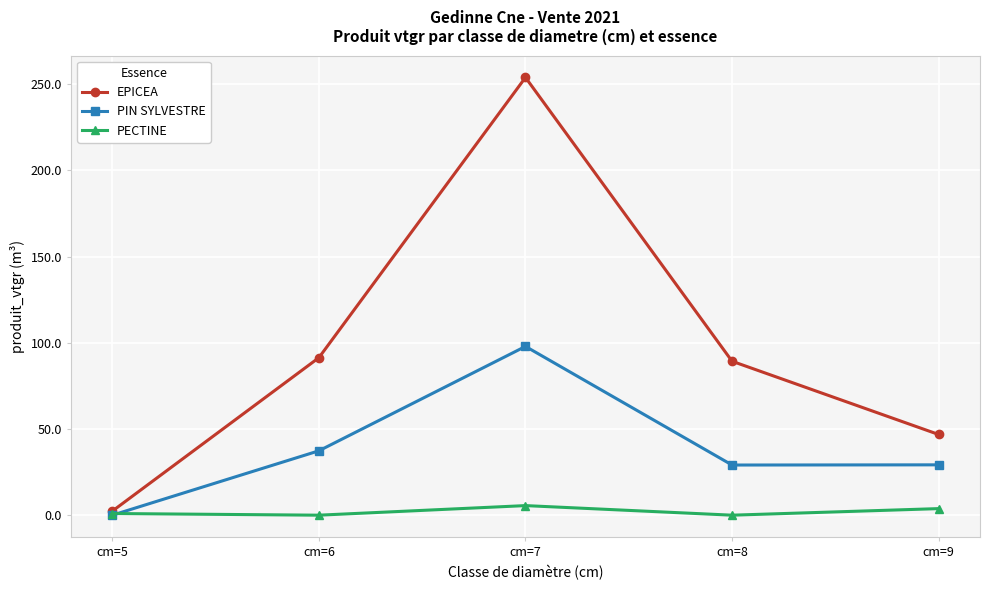

Which series has the widest spread of values?

EPICEA